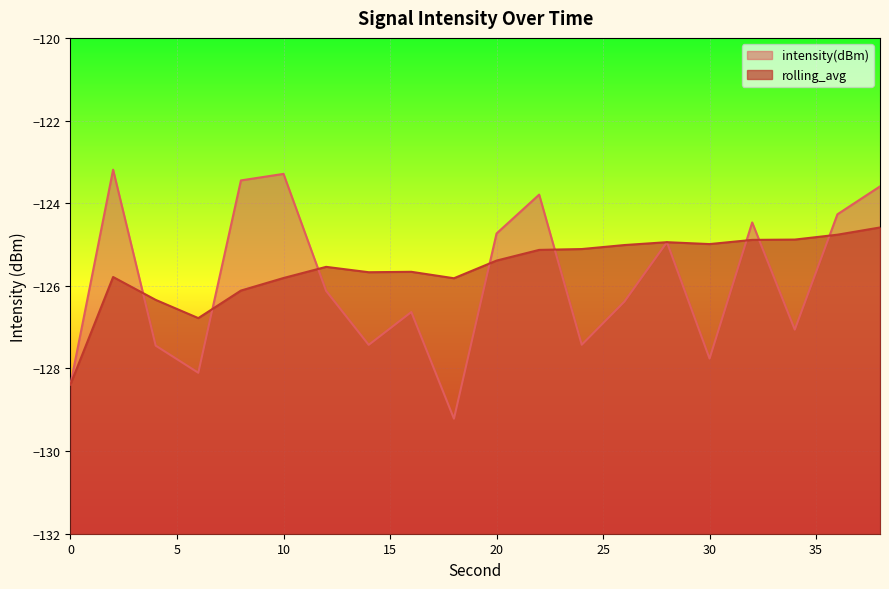

What is the difference between the second highest and second lowest values in the intensity(dBm) series?

5.1